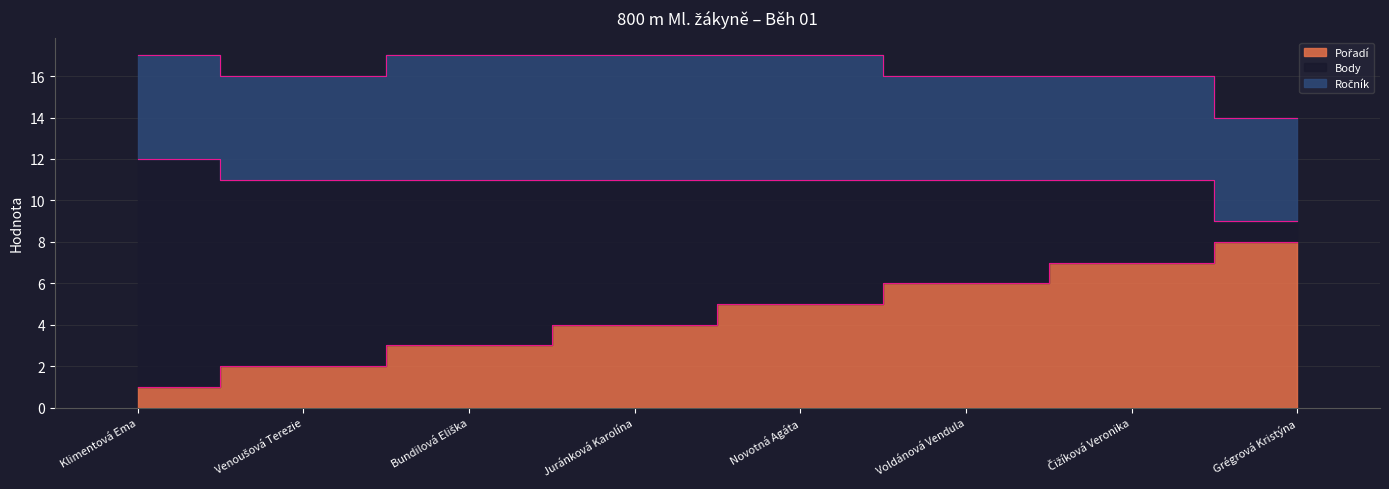

At which label does Body reach its peak?

Klimentová Ema